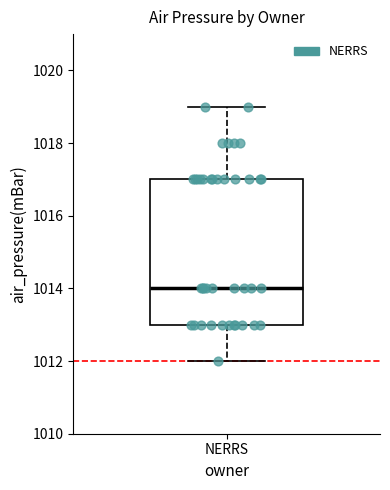

Where does the lower whisker of the box for NERRS end on the y-axis? The values are not printed on the chart, so give them approximately, as read against the axis.

1012